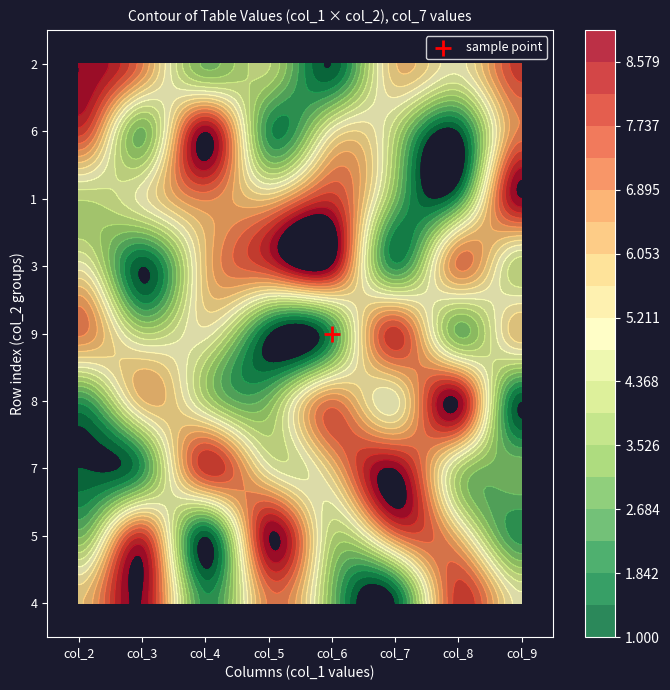

What is the average value of the 8 series?

5